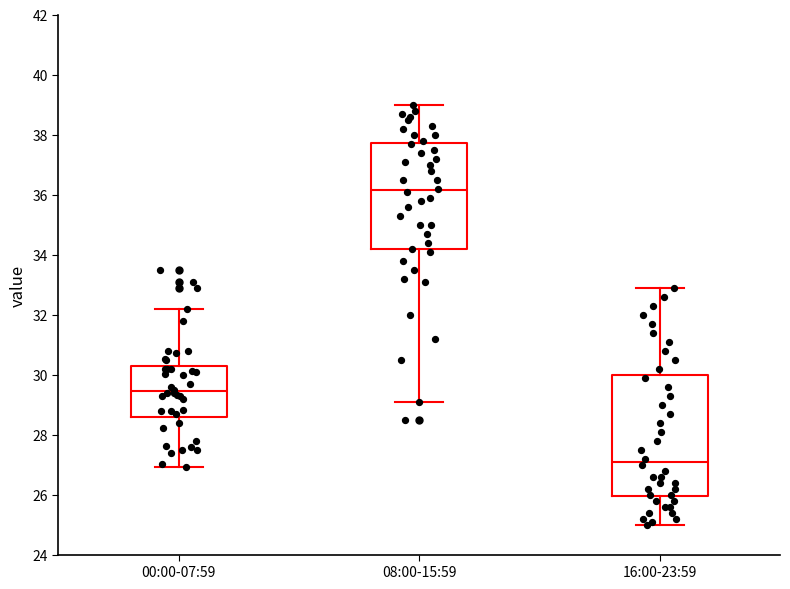

Where does the lower whisker of the box for 00:00-07:59 end on the y-axis? The values are not printed on the chart, so give them approximately, as read against the axis.

27.0